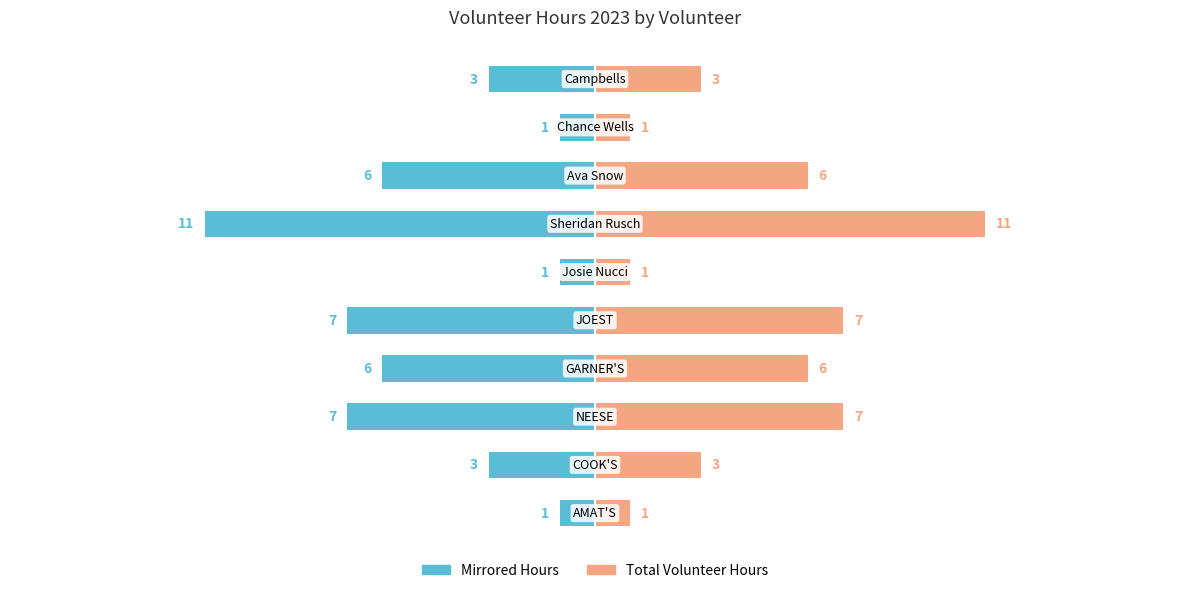

How many bars are there in each group?

2